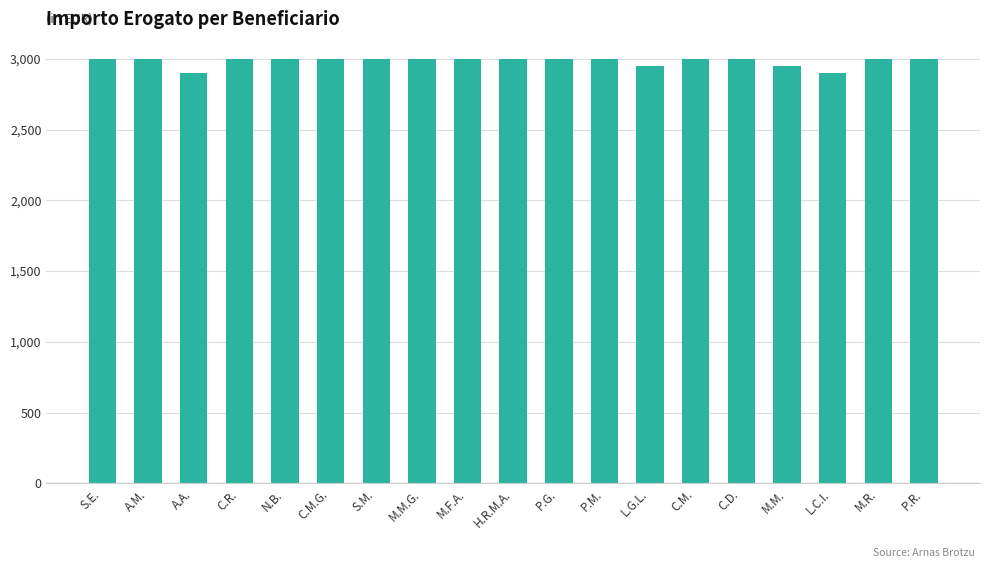

Is it true that the value at P.M. is 1453?

False